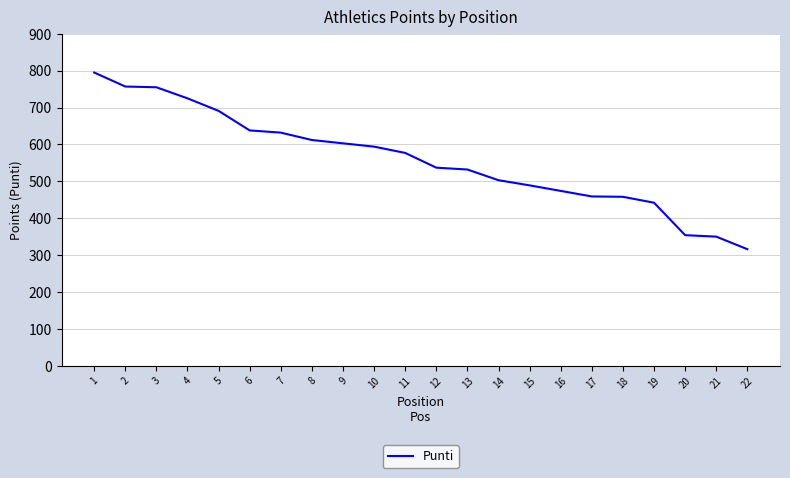

Read the value at 7, to the nearest 10.

630